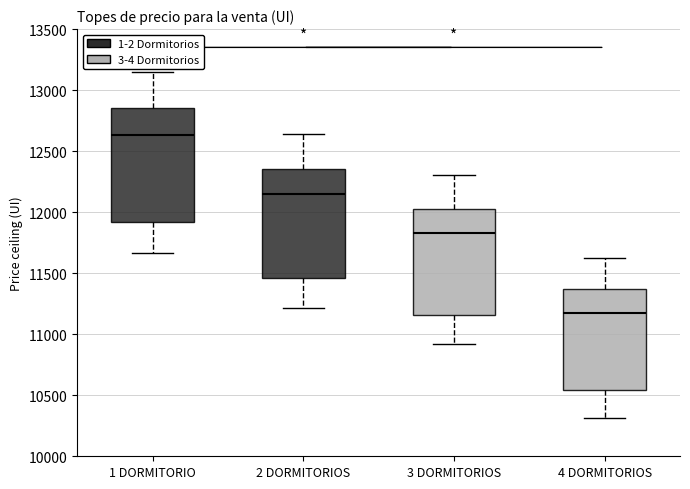

Reading left to right, transcribe this box plot: for each box, give where its median line is, the range the box spans, and where its two whiskers end, as read against the y-axis. The values are not printed on the chart, so give them approximately, as read against the axis.

1 DORMITORIO: median 12650, box 11900 to 12850, whiskers 11650 to 13150
2 DORMITORIOS: median 12150, box 11450 to 12350, whiskers 11200 to 12650
3 DORMITORIOS: median 11850, box 11150 to 12050, whiskers 10900 to 12300
4 DORMITORIOS: median 11200, box 10550 to 11350, whiskers 10300 to 11650